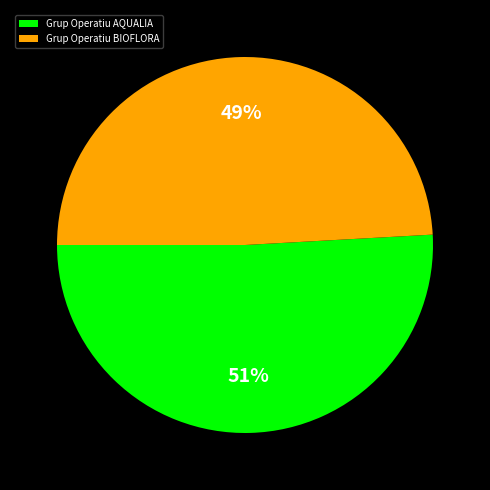

To the nearest percent, what is the difference between the Grup Operatiu BIOFLORA and Grup Operatiu AQUALIA slice percentages?

2%